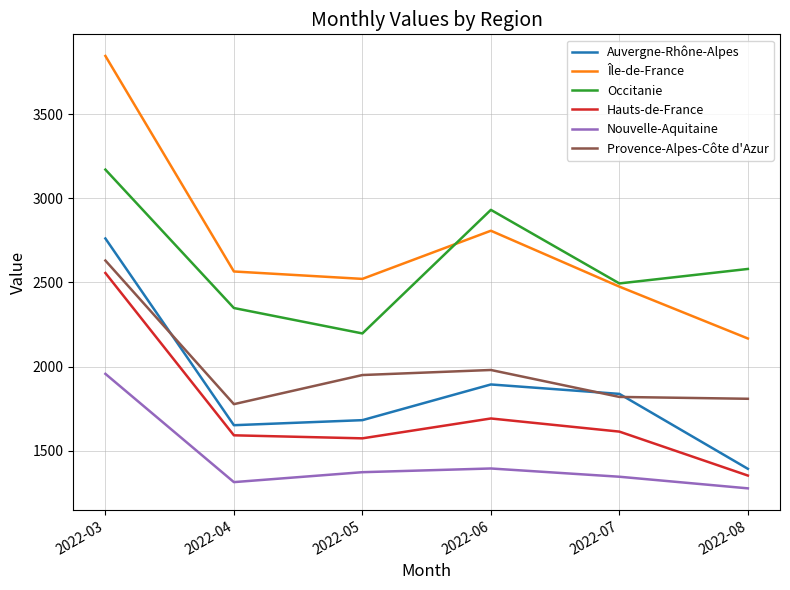

At which label does Auvergne-Rhône-Alpes first exceed 1838?

2022-03